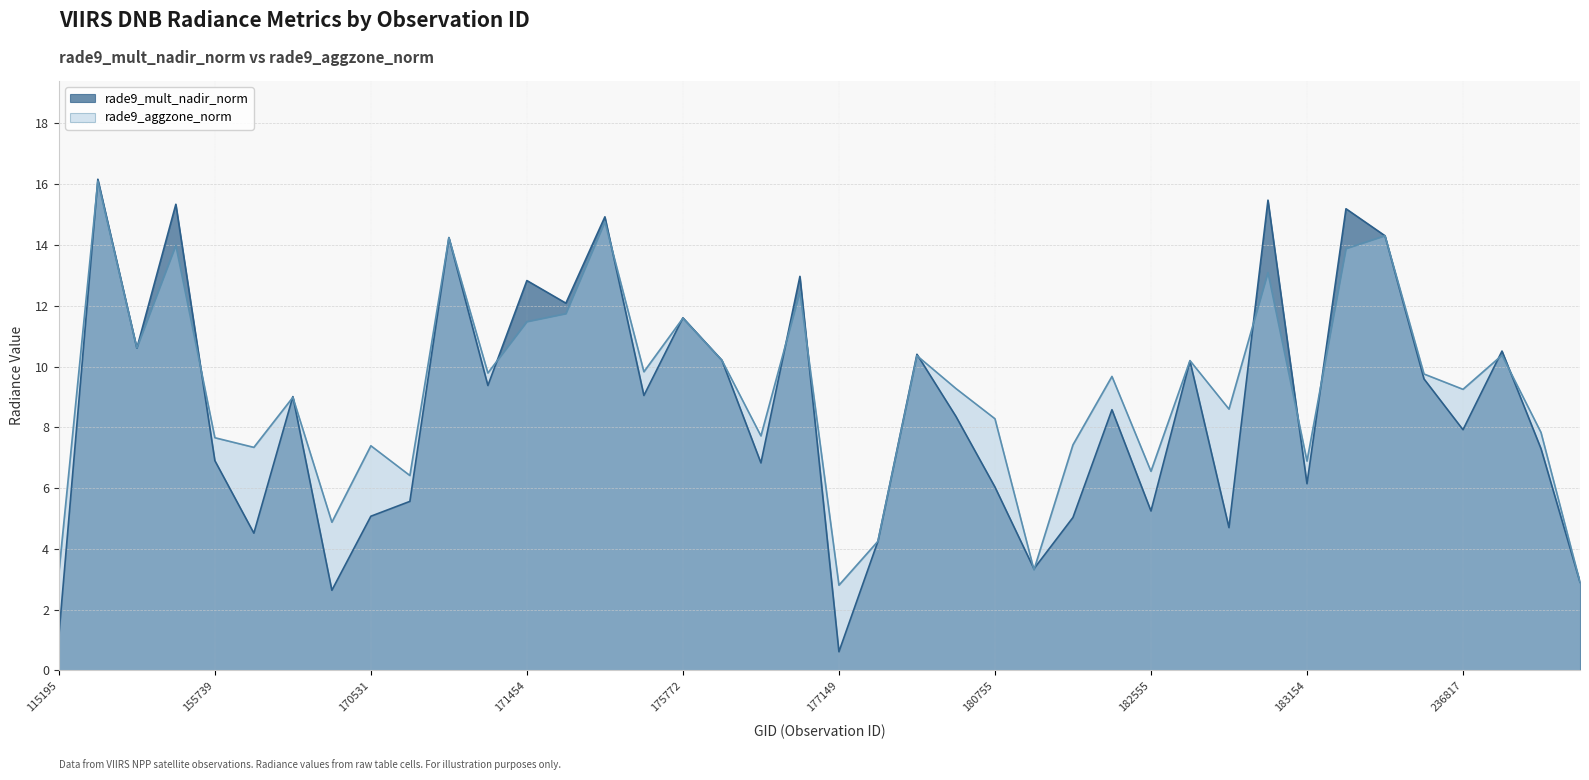

What is the maximum value shown in the chart?

16.2